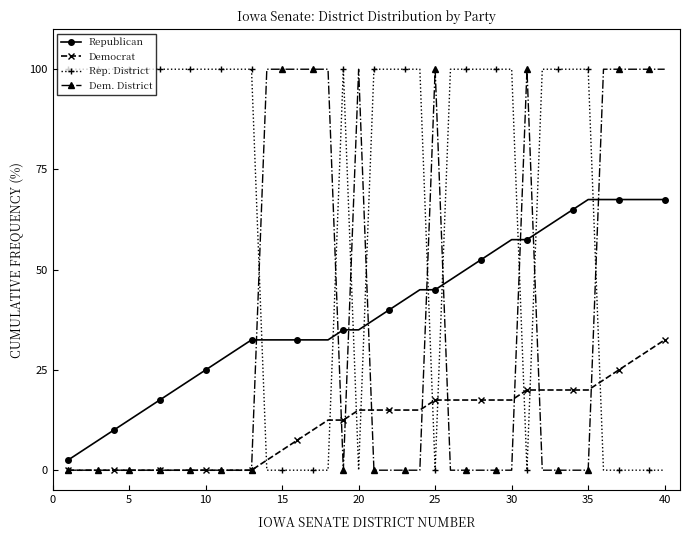

Which series has the largest total across all categories?

Rep. District